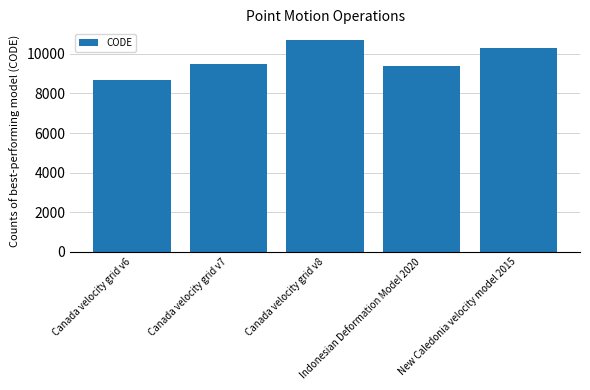

At which label is the value closest to 9691?

Canada velocity grid v7